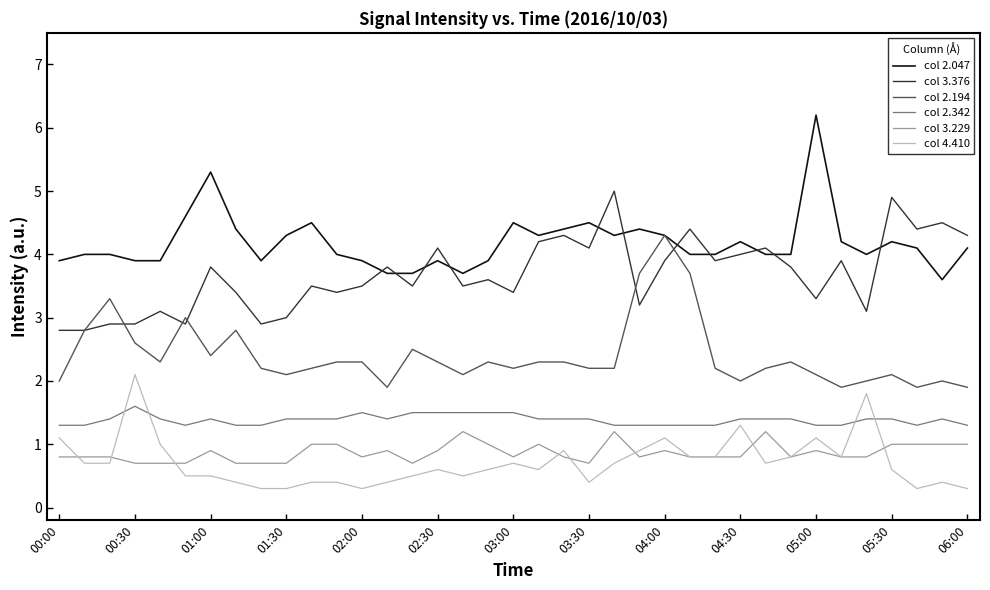

Which series has the widest spread of values?

col 2.047